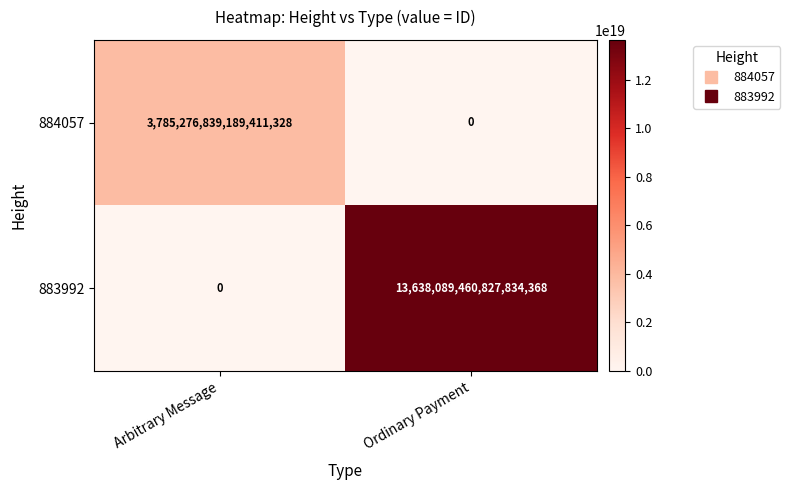

Which series has the largest total across all categories?

883992